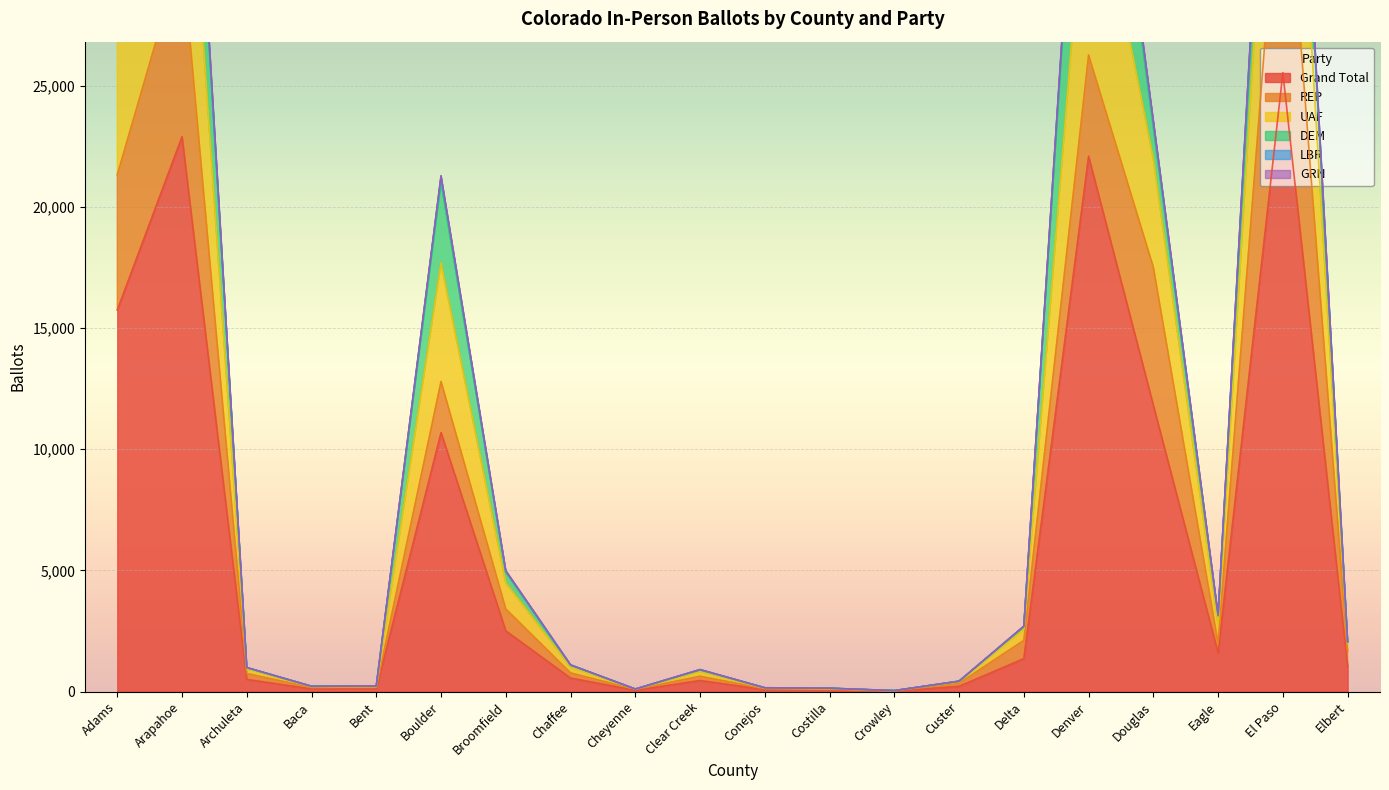

How many series are shown in this chart?

6